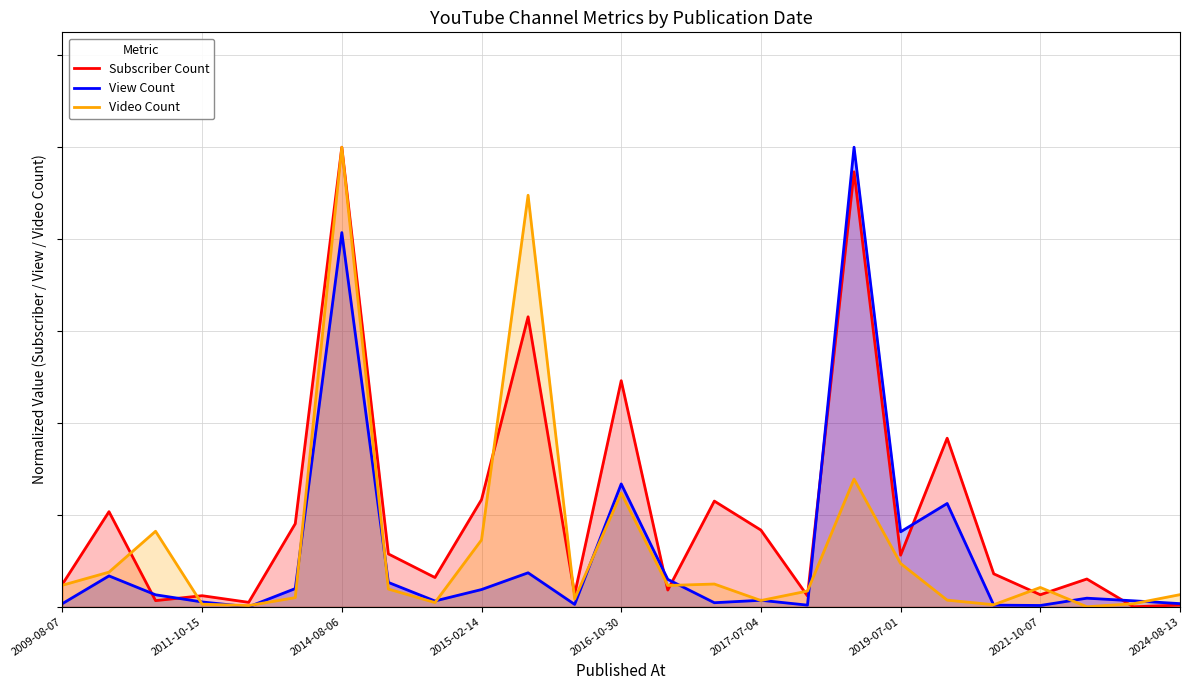

What are all the series names shown in the legend?

Subscriber Count, View Count, Video Count